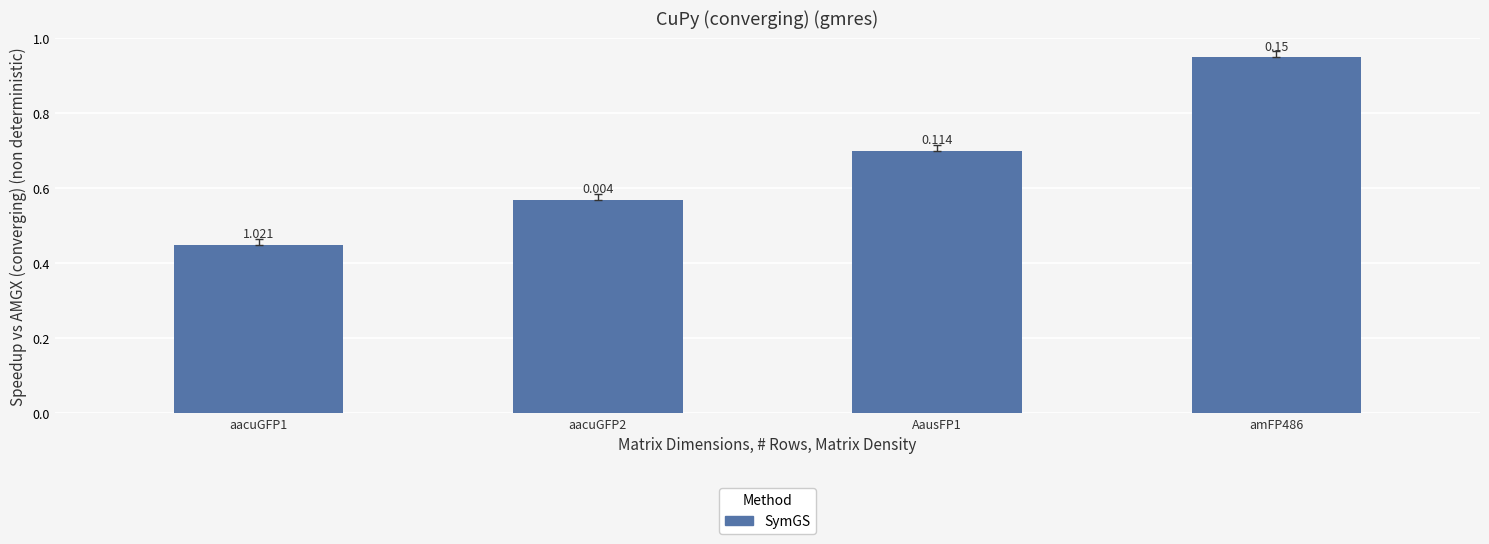

How many bars are there in total?

4